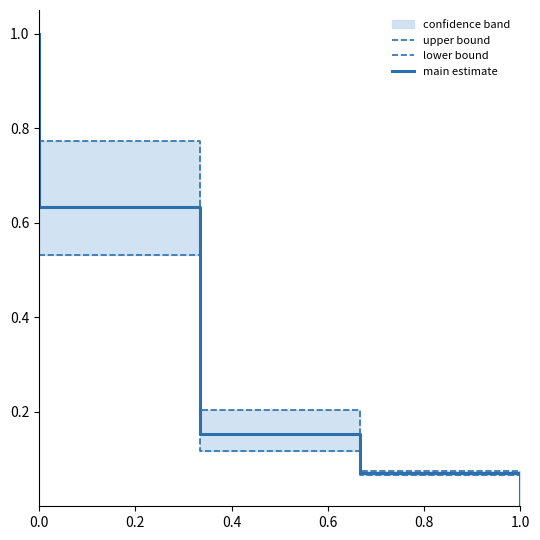

At which label is upper bound closest to 0?

1.0